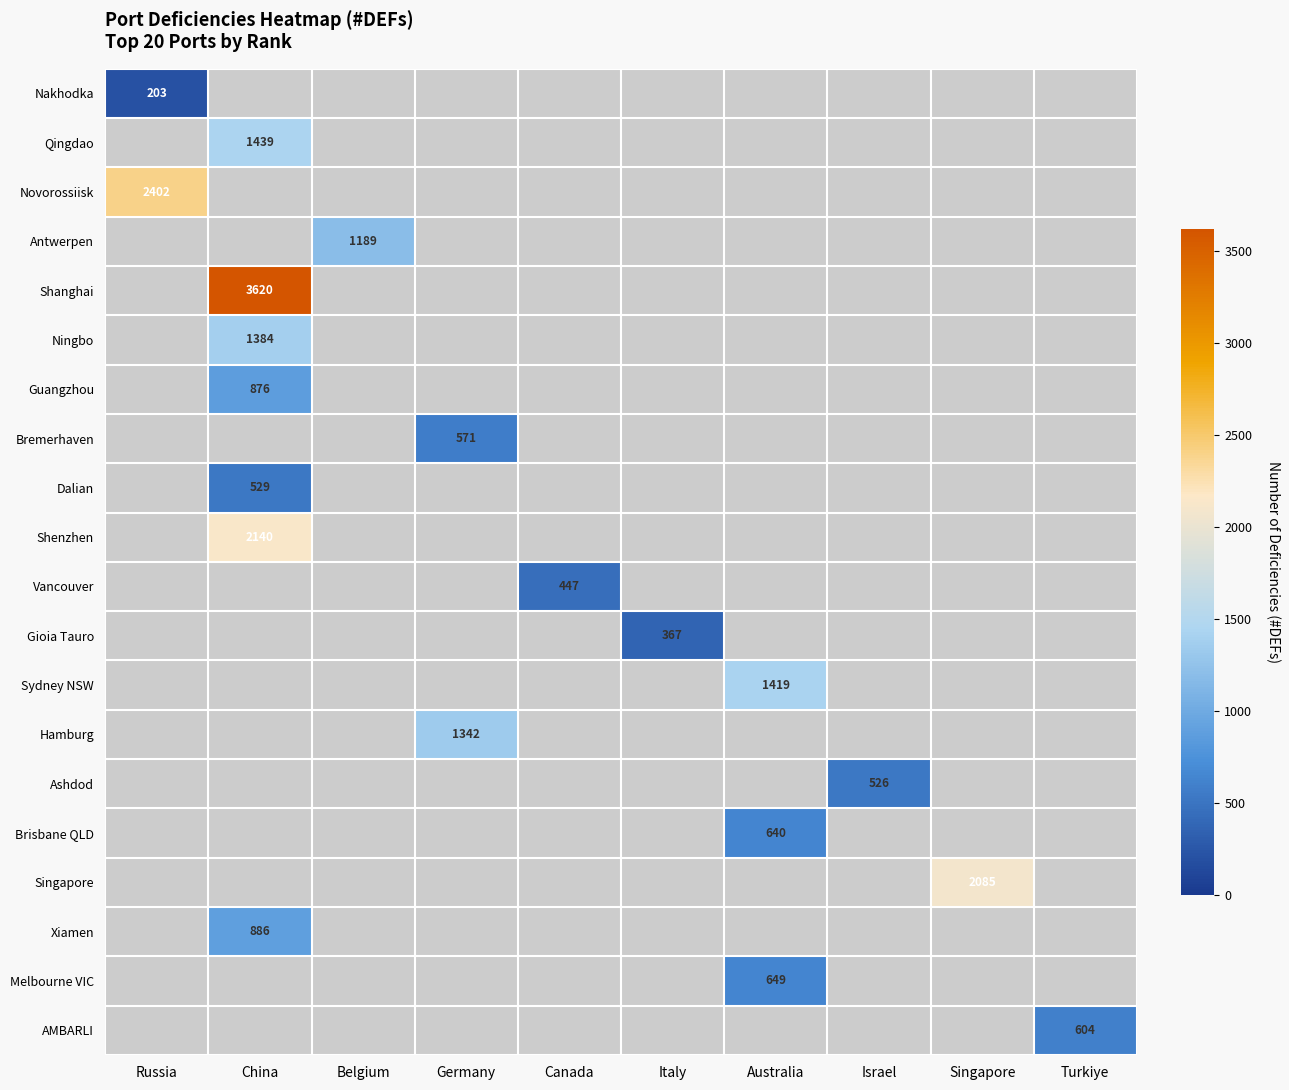

Is it true that Melbourne VIC equals 170 at Australia?

False